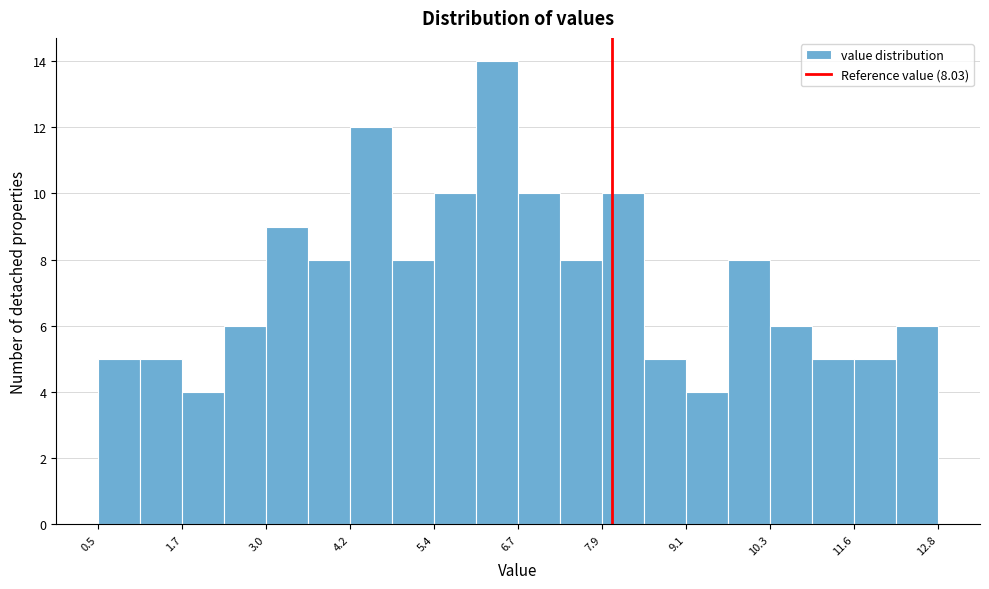

Read against the x-axis, roughly where is the centre of the tallest bar?

6.4